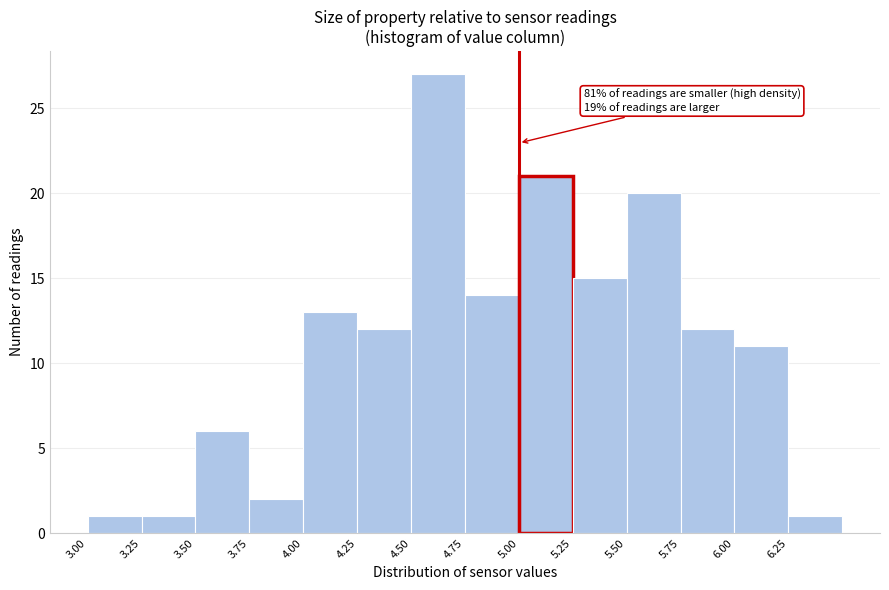

Over which range of the x-axis is the bar tallest?

4.50 to 4.75